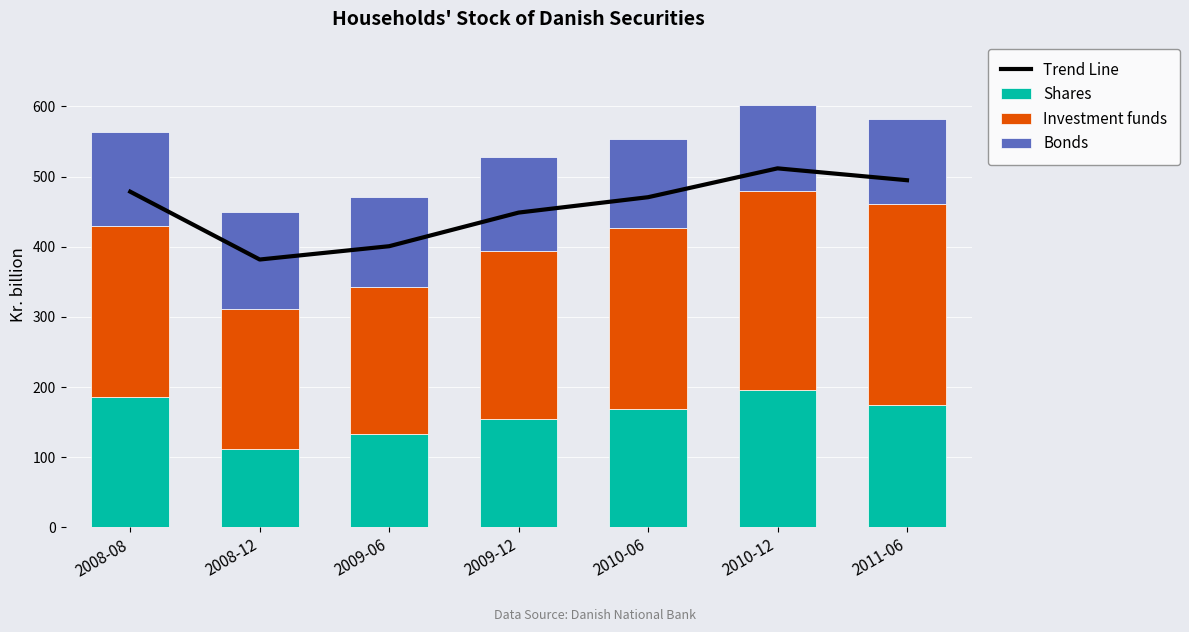

What is the difference between the highest and lowest values at 2010-12?

389.8